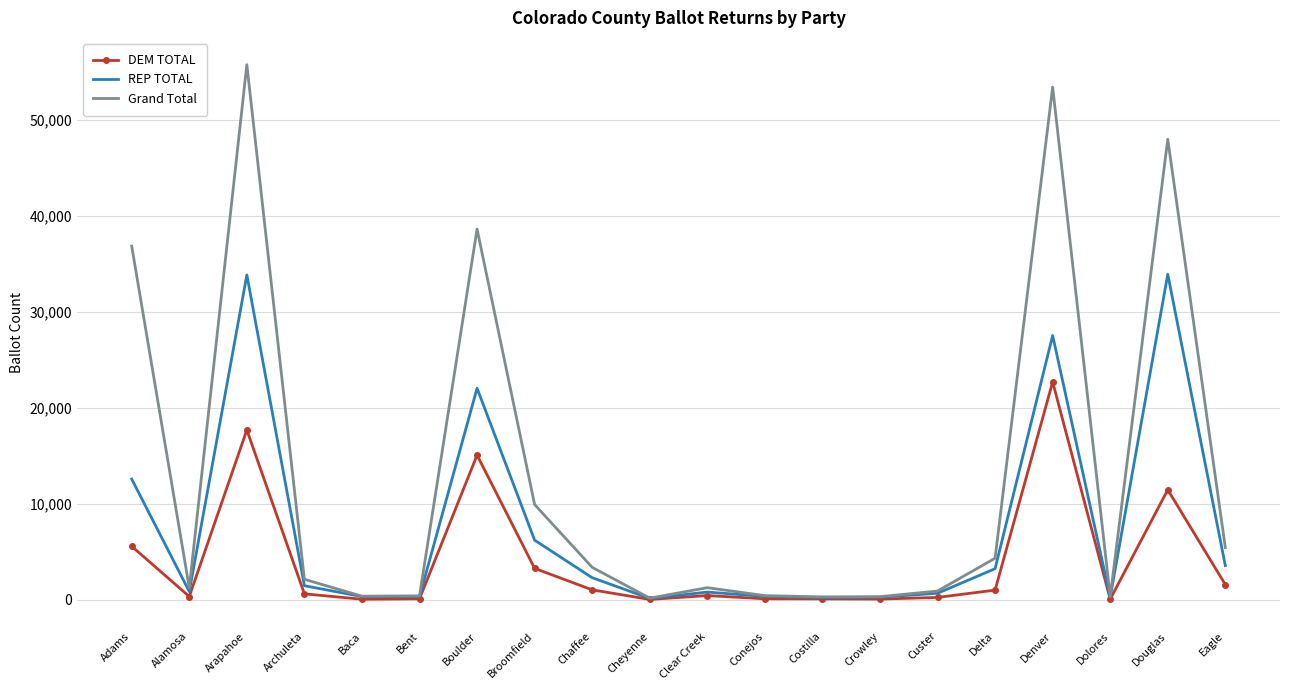

The REP TOTAL series shows 32563 at Boulder. True or false?

False